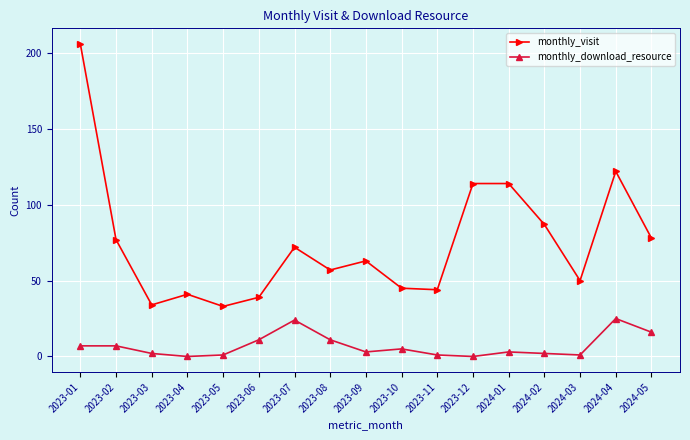

Is it true that monthly_download_resource equals 25 at 2024-04?

True